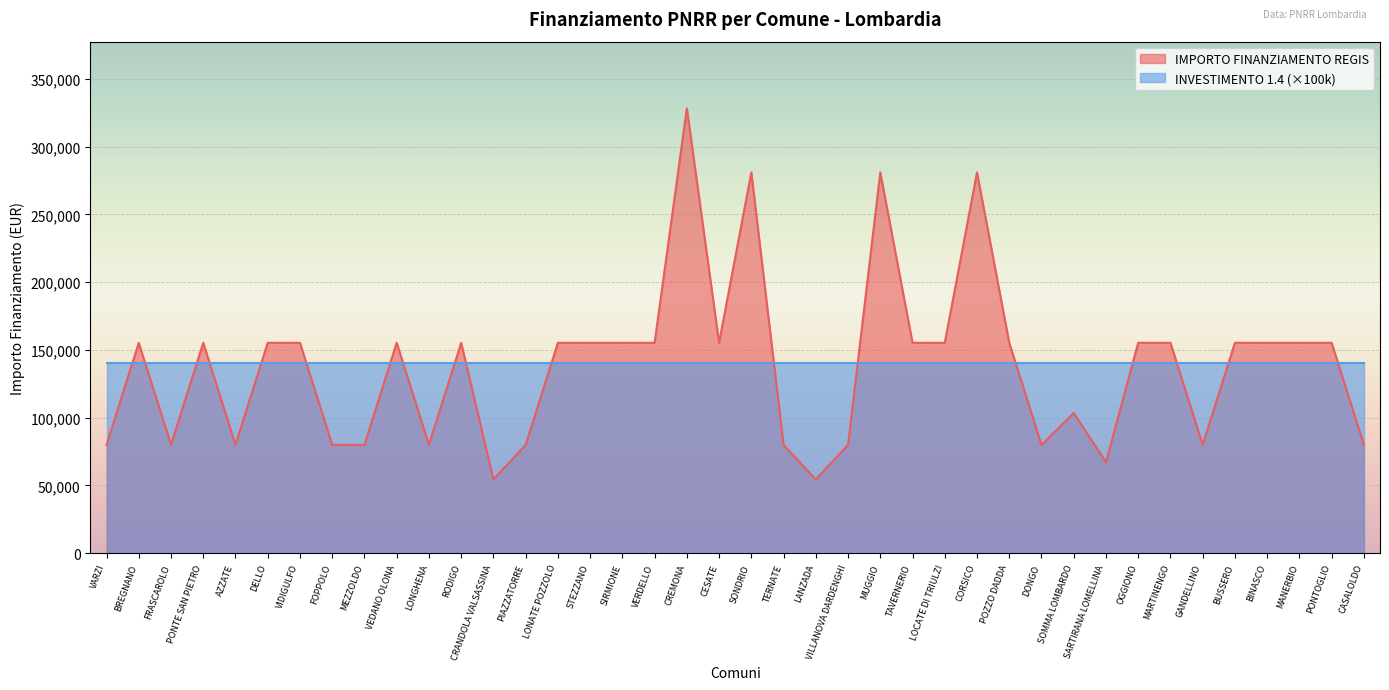

List the labels in order of value, smallest first.

CRANDOLA VALSASSINA, LANZADA, SARTIRANA LOMELLINA, VARZI, FRASCAROLO, AZZATE, FOPPOLO, MEZZOLDO, LONGHENA, PIAZZATORRE, TERNATE, VILLANOVA DARDENGHI, DONGO, GANDELLINO, CASALOLDO, SOMMA LOMBARDO, BREGNANO, PONTE SAN PIETRO, DELLO, VIDIGULFO, VEDANO OLONA, RODIGO, LONATE POZZOLO, STEZZANO, SIRMIONE, VERDELLO, CESATE, TAVERNERIO, LOCATE DI TRIULZI, POZZO DADDA, OGGIONO, MARTINENGO, BUSSERO, BINASCO, MANERBIO, PONTOGLIO, SONDRIO, MUGGIO, CORSICO, CREMONA